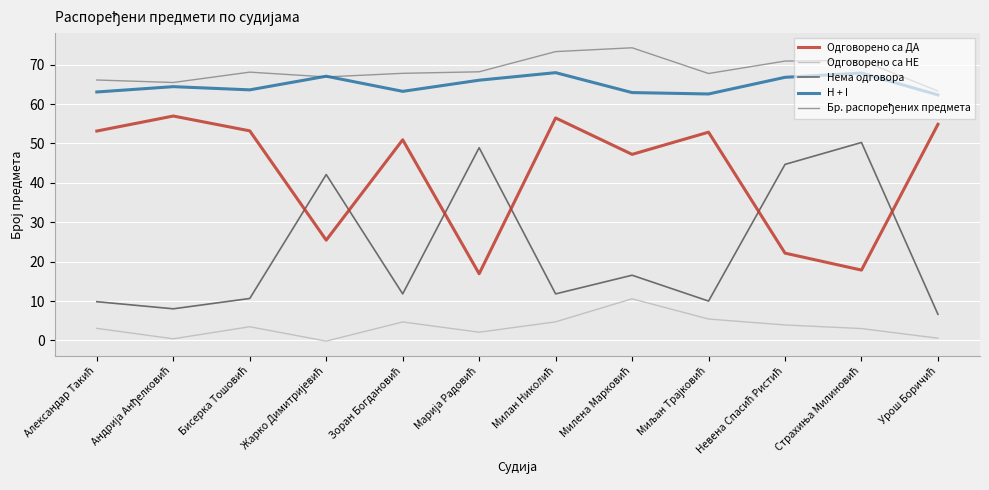

What is the highest value of the Одговорено са НЕ series?

10.6